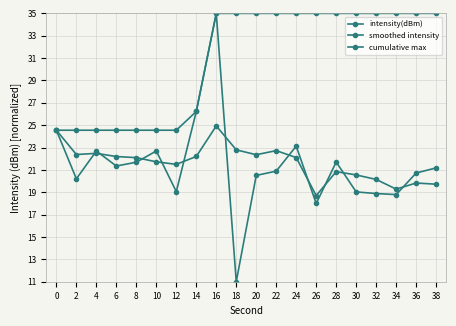

How many categories are shown in the chart?

20